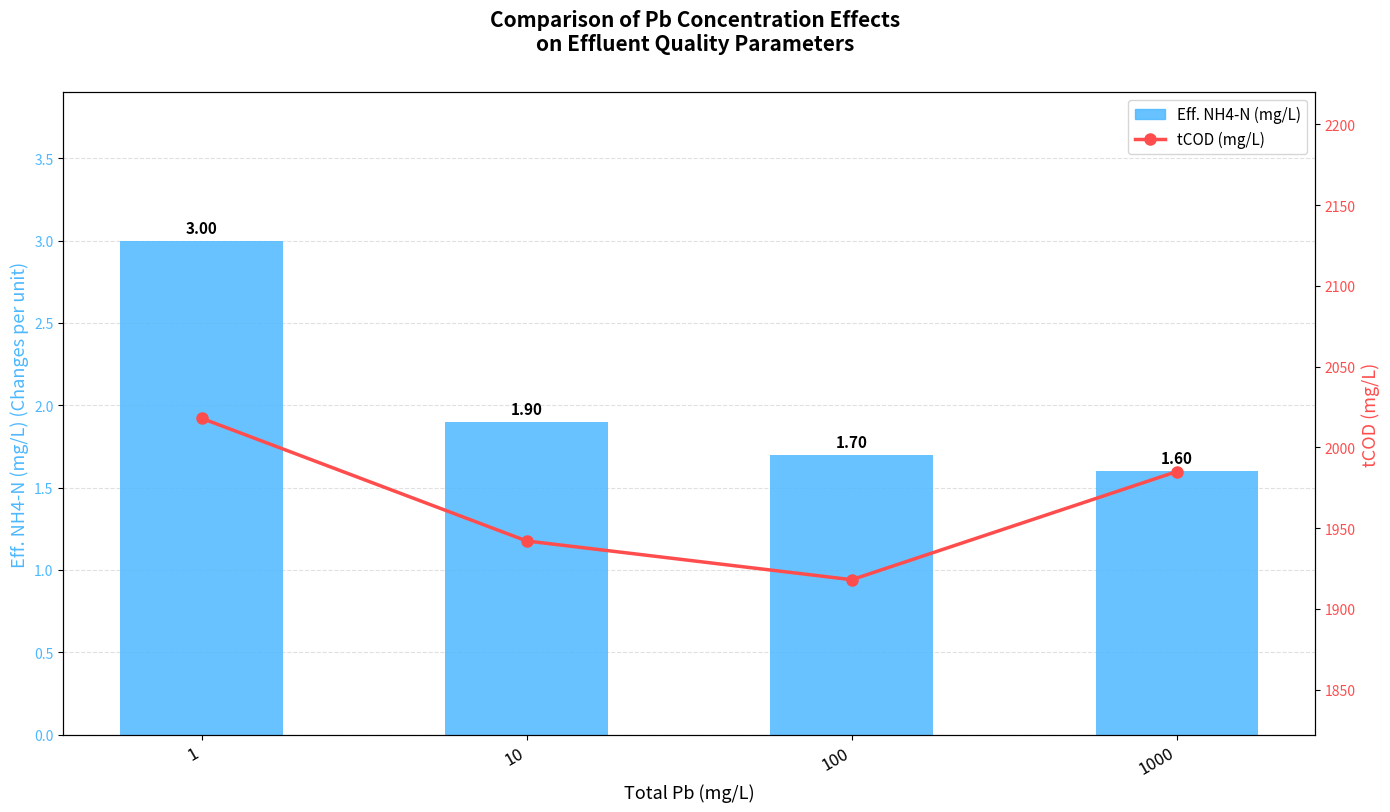

What are all the series names shown in the legend?

Eff. NH4-N (mg/L), tCOD (mg/L)